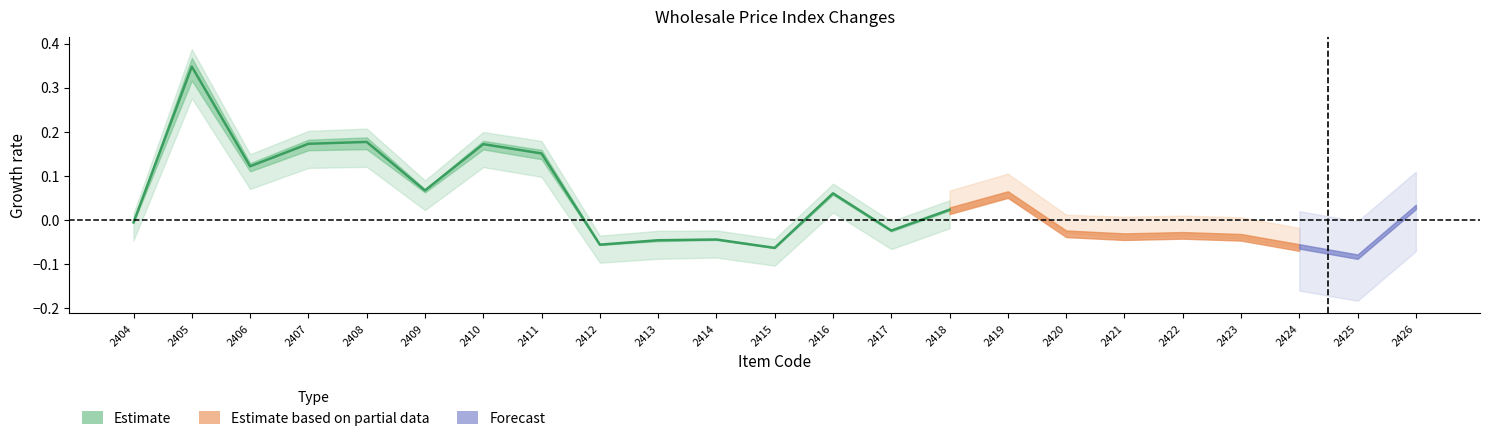

What value does the data have at 2411?

0.2